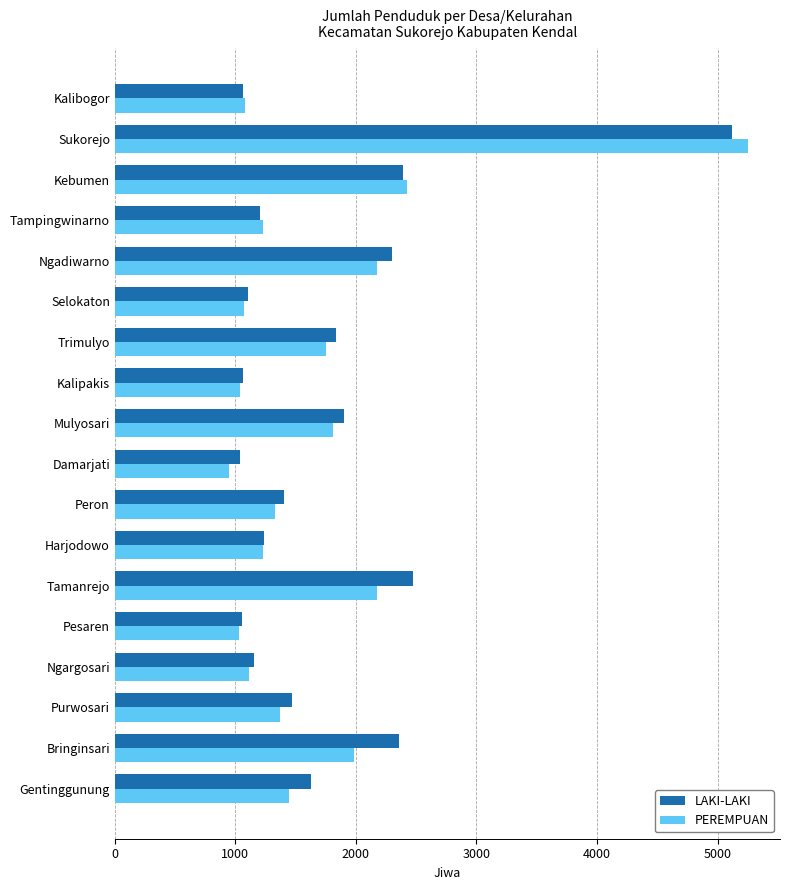

What is the difference between the maximum and minimum values in the LAKI-LAKI series?

4079